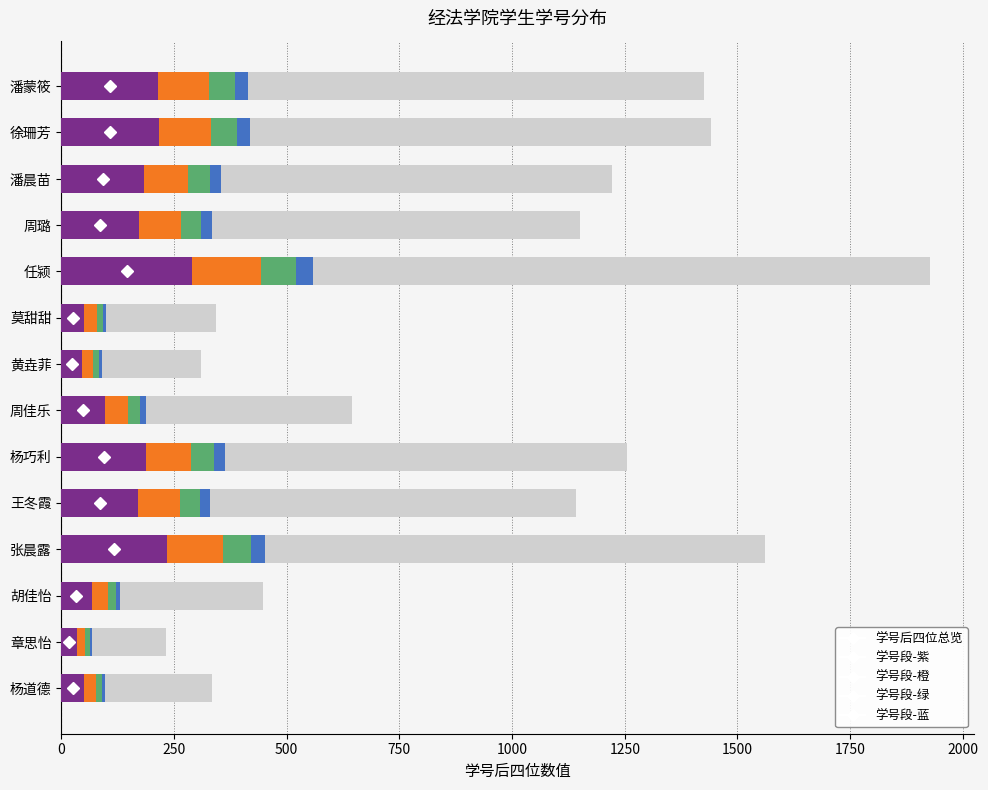

The value of 学号段-紫 at 章思怡 is 54.3. True or false?

False